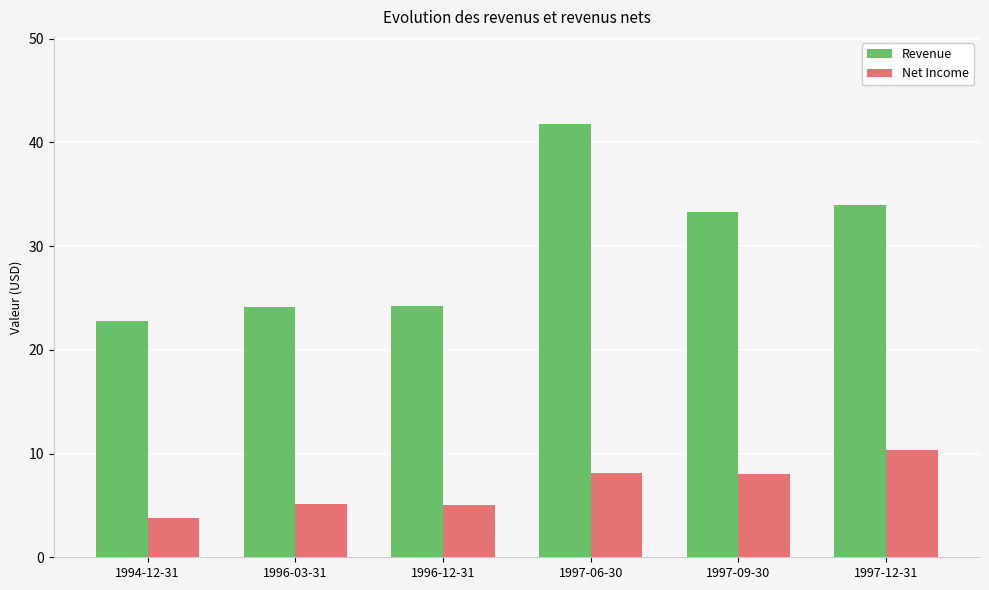

What is the difference between the Net Income values at 1996-12-31 and 1997-09-30?

3.0